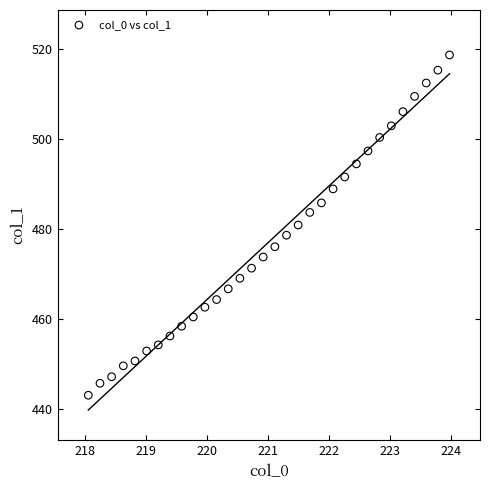

What is the range of X values (max minus min)?

5.9